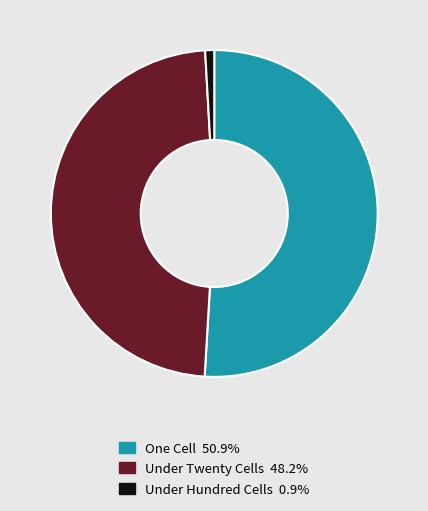

Does any single category account for the majority?

Yes